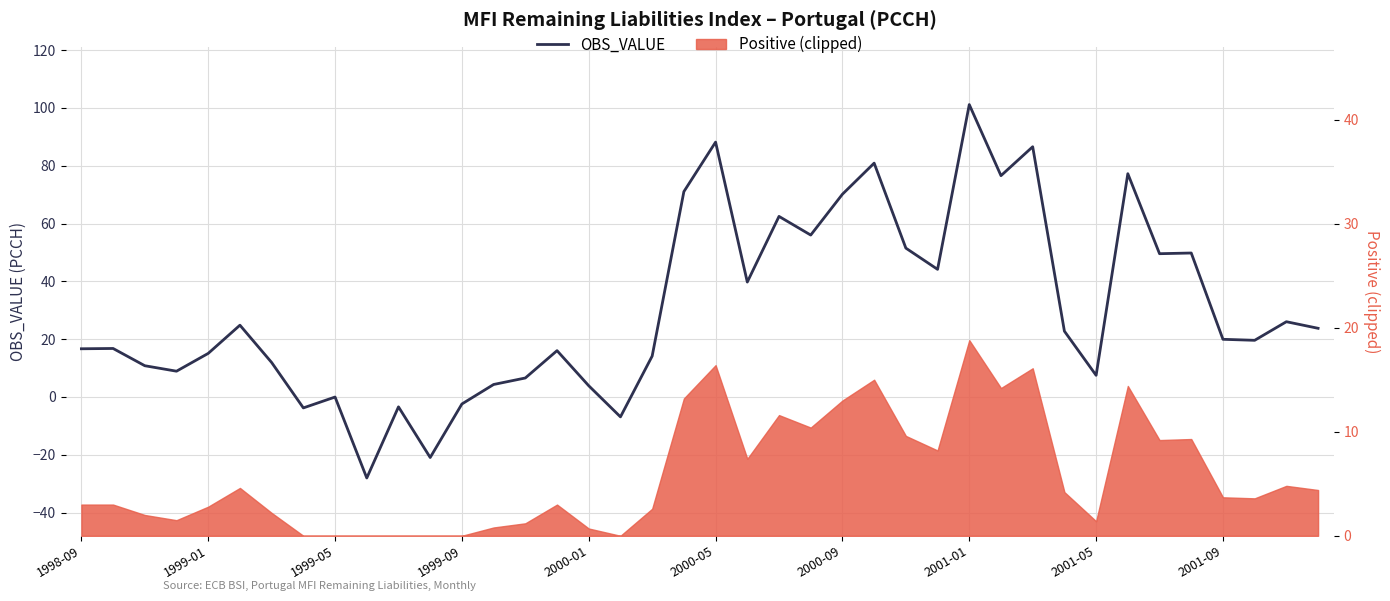

Read the value at 22.

62.5